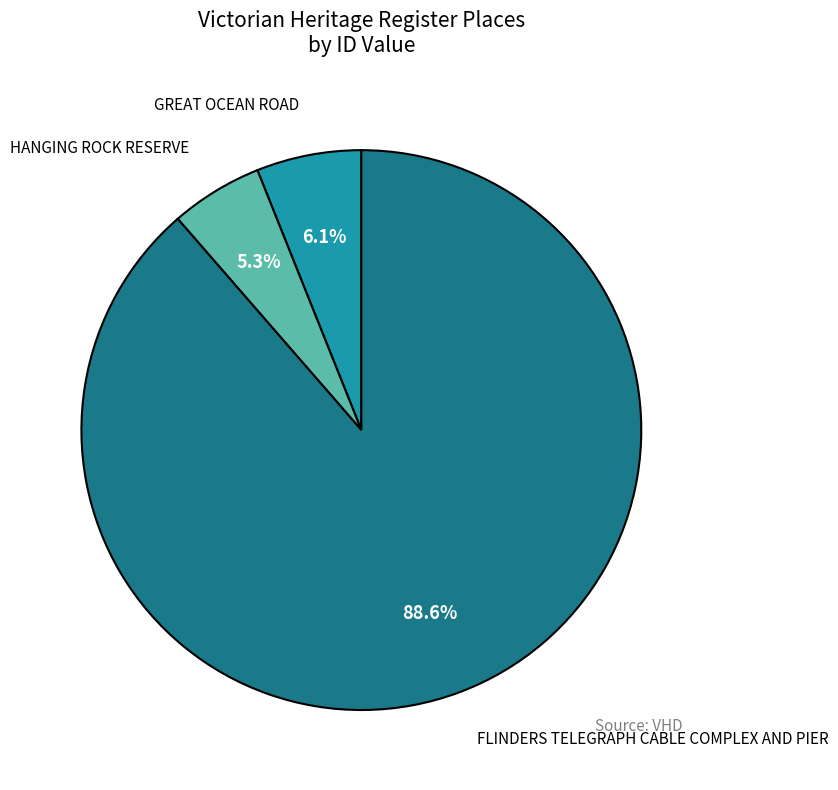

Is there any slice that represents more than half of the pie?

Yes